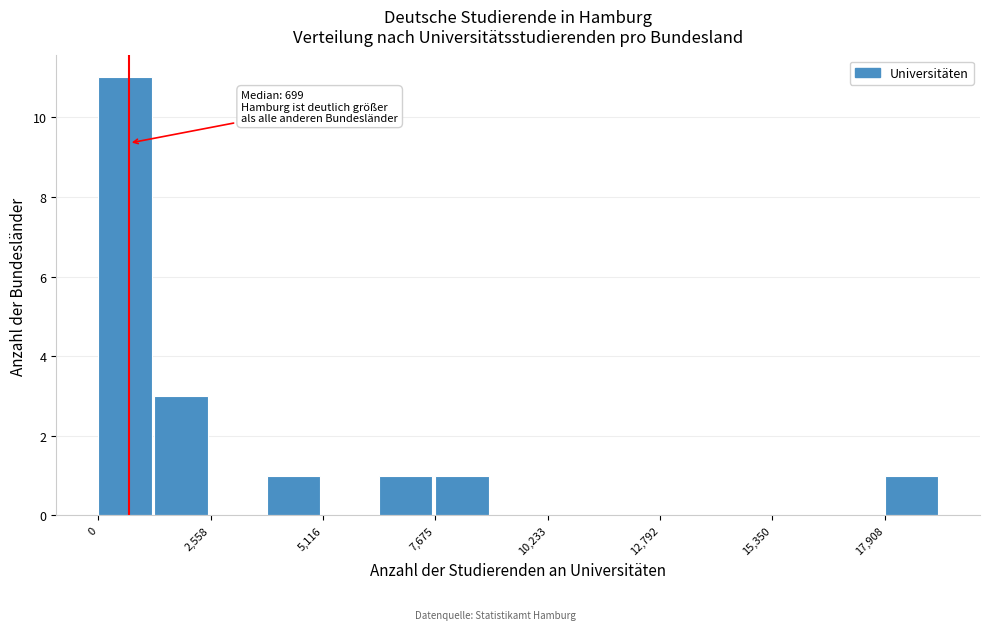

Read against the x-axis, roughly where is the centre of the tallest bar?

500